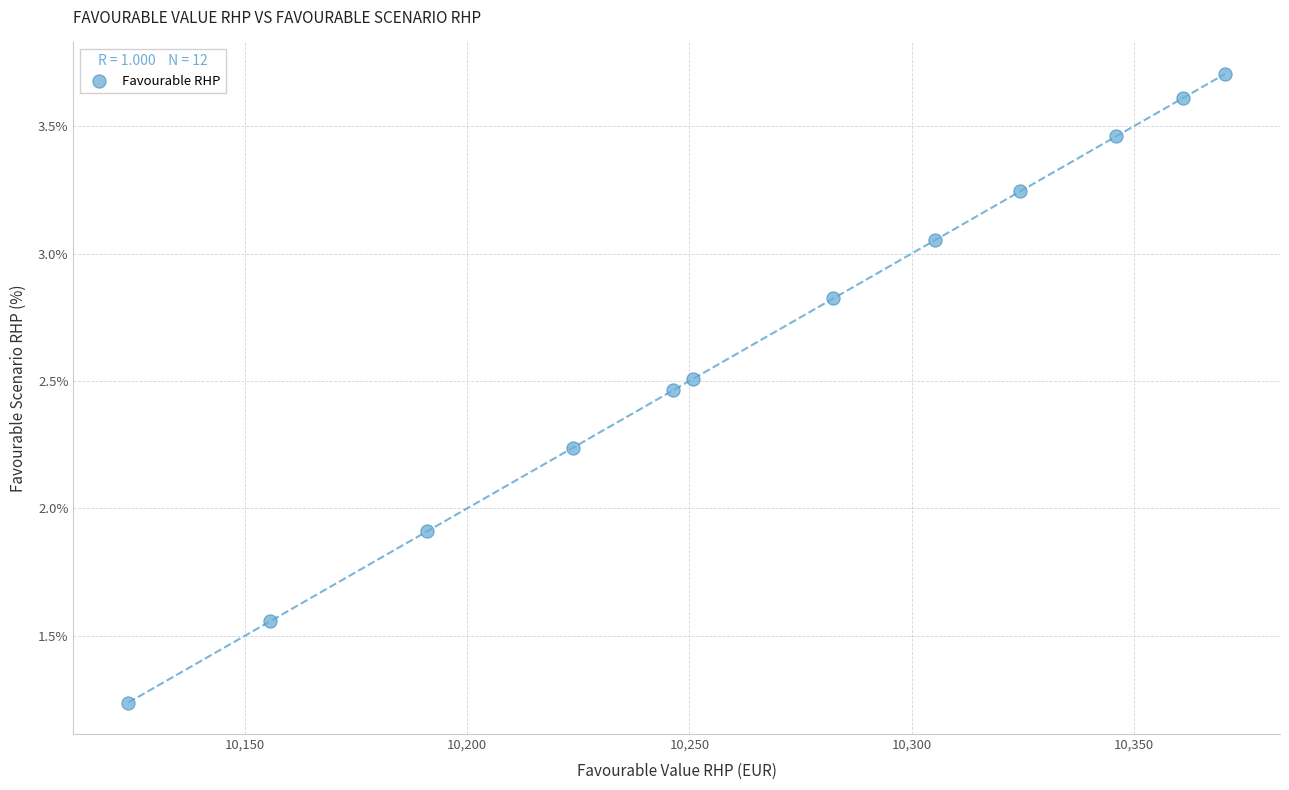

What is the average Y value?

2.7